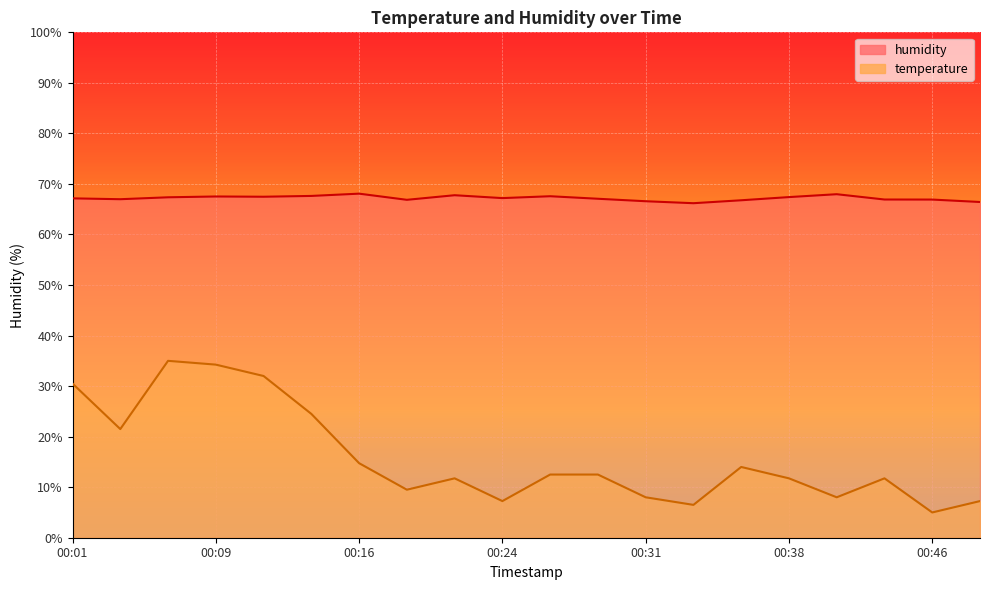

At which category does temperature reach its first local valley?

00:04